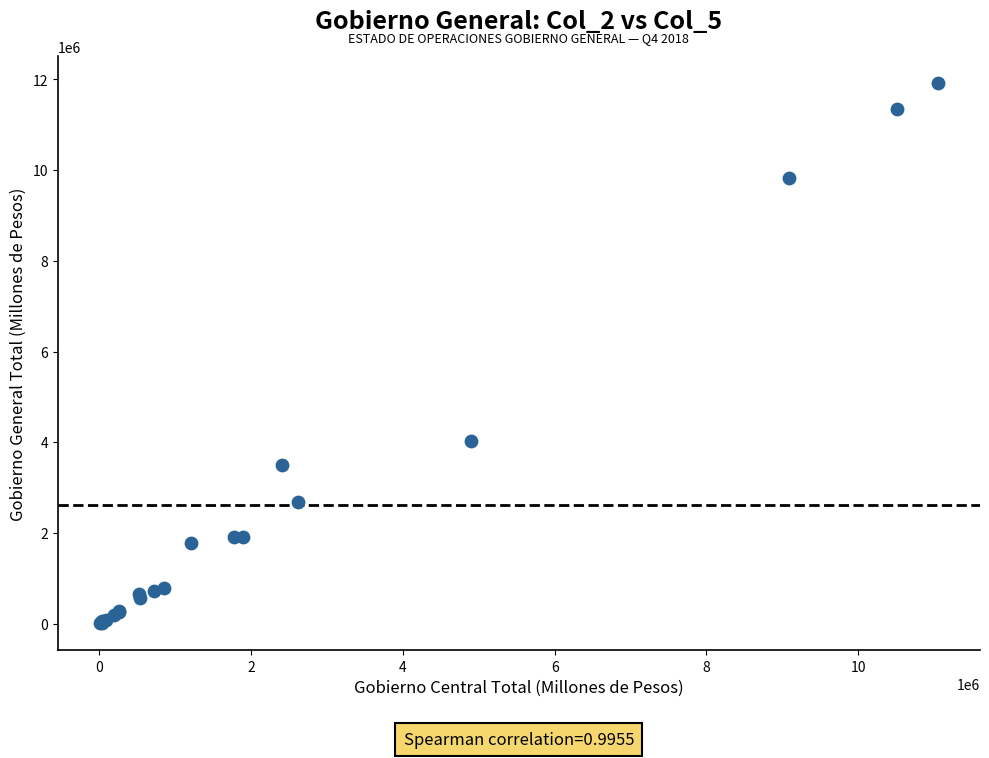

What Y value in the scatter plot is closest to 5962199?

4030141.4